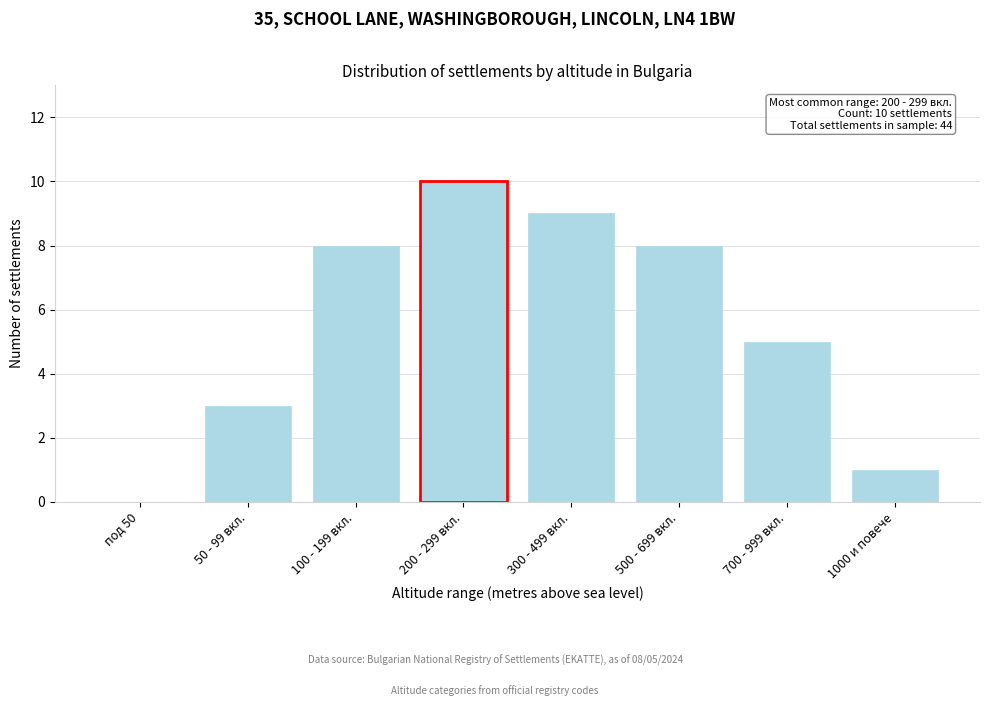

Reading left to right, extract all data points from this chart.

под 50=0	50 - 99 вкл.=3	100 - 199 вкл.=8	200 - 299 вкл.=10	300 - 499 вкл.=9	500 - 699 вкл.=8	700 - 999 вкл.=5	1000 и повече=1